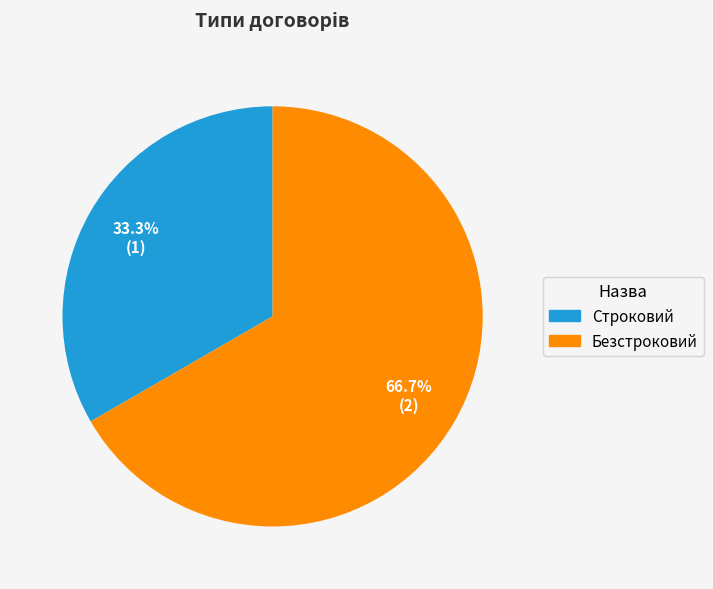

Which slice is the largest?

Безстроковий